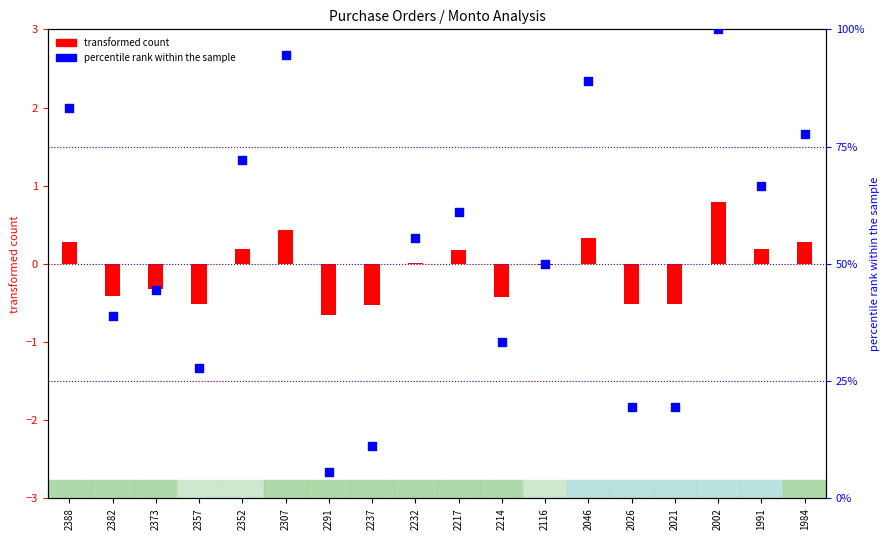

What is the total value across all series at 2217?

61.3